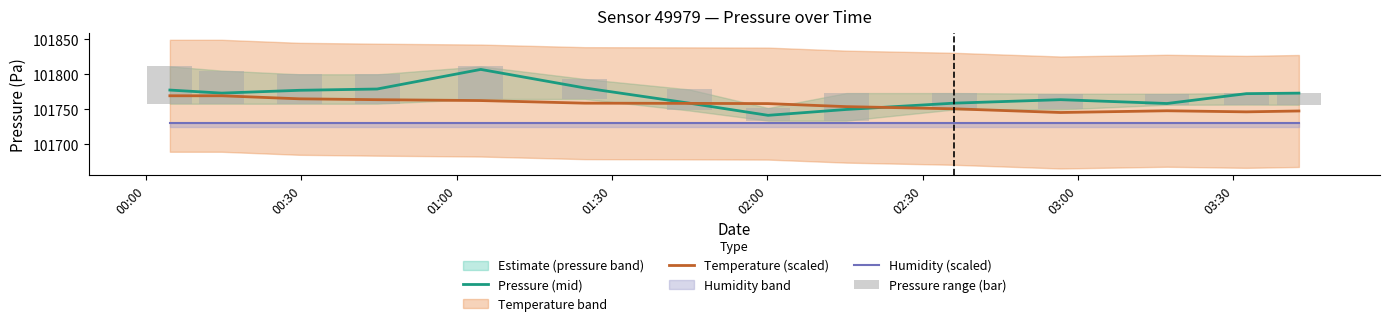

What is the approximate value of Temperature (scaled) at 01:00?

101765.0